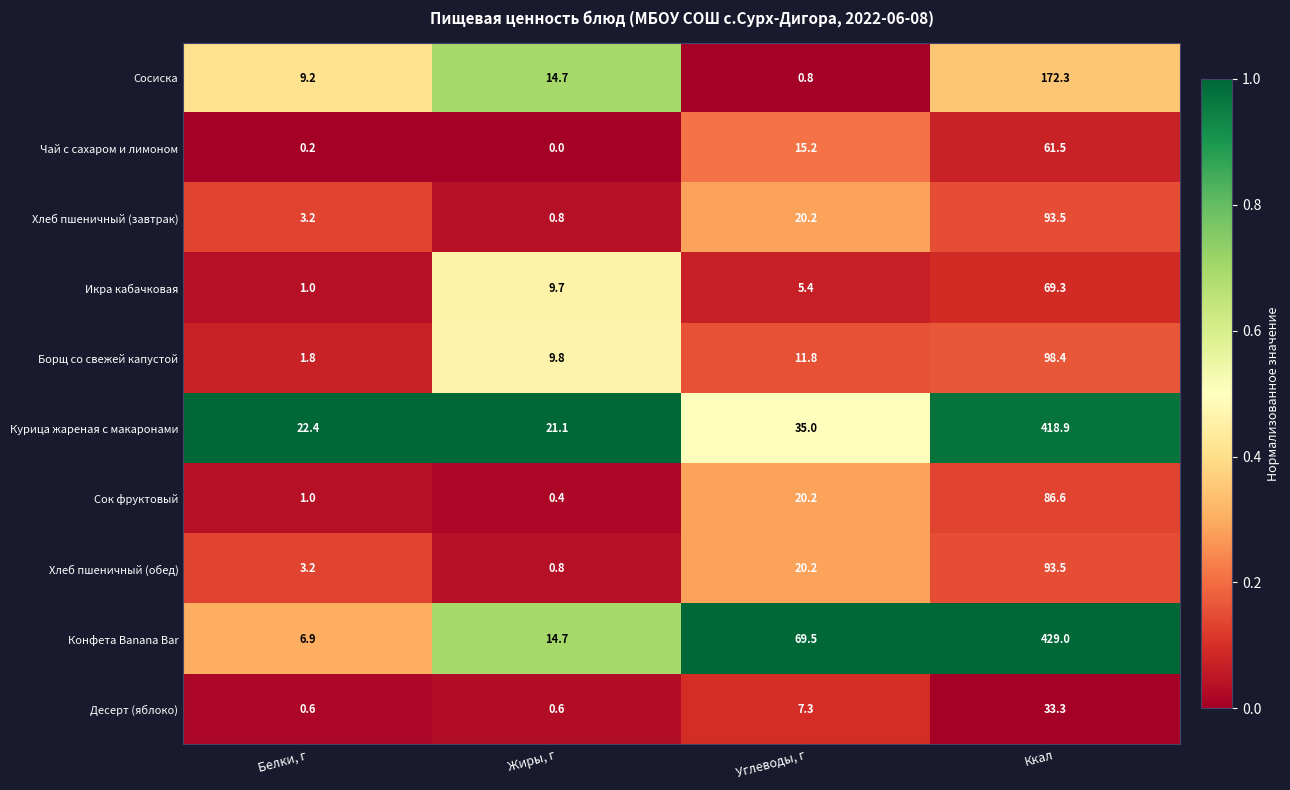

Between Жиры, г and Углеводы, г, which series saw the biggest shift?

Конфета Banana Bar